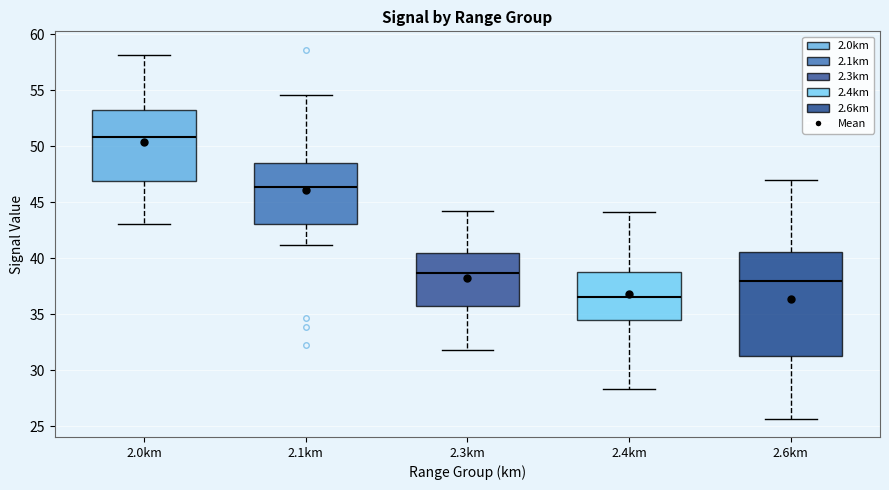

Reading left to right, read every box against the y-axis: the position of its median line, the range the box covers, and the ends of its whiskers. The values are not printed on the chart, so give them approximately, as read against the axis.

2.0km: median 51.0, box 47.0 to 53.0, whiskers 43.0 to 58.0
2.1km: median 46.5, box 43.0 to 48.5, whiskers 41.0 to 54.5
2.3km: median 38.5, box 36.0 to 40.5, whiskers 32.0 to 44.0
2.4km: median 36.5, box 34.5 to 39.0, whiskers 28.5 to 44.0
2.6km: median 38.0, box 31.5 to 40.5, whiskers 25.5 to 47.0